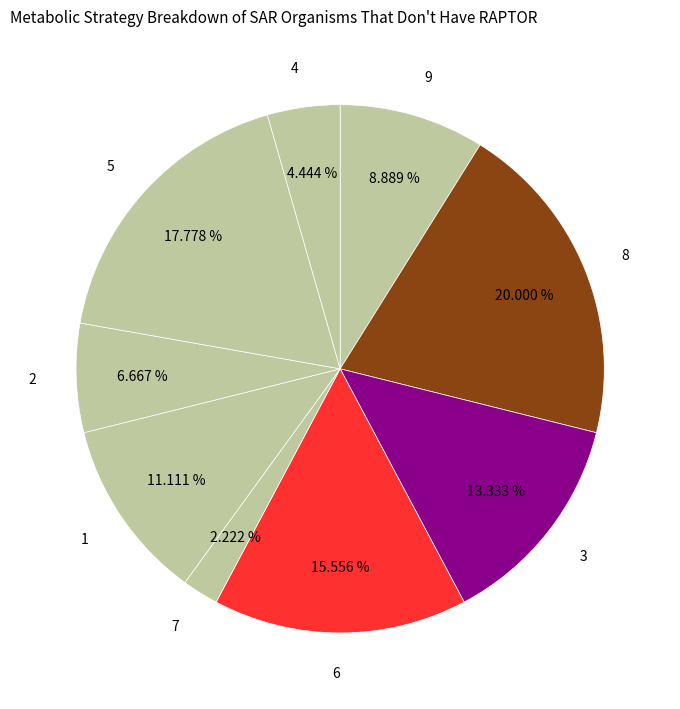

Does 2 account for over 50% of the chart?

No